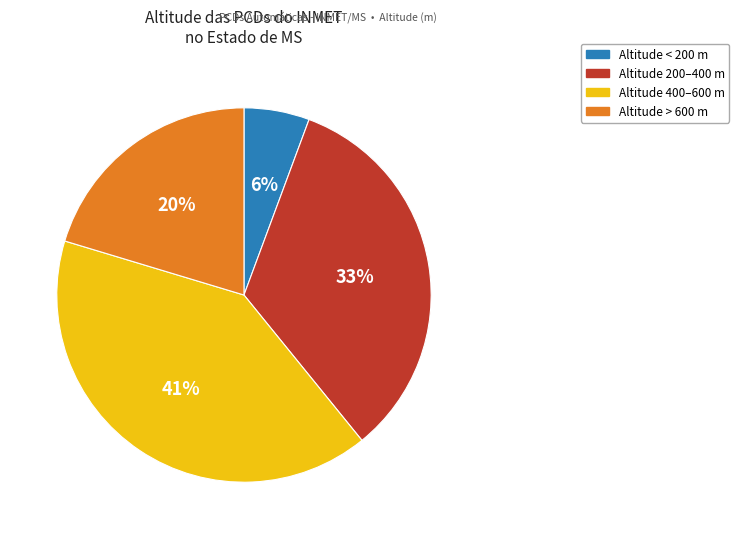

Does any single category account for the majority?

No